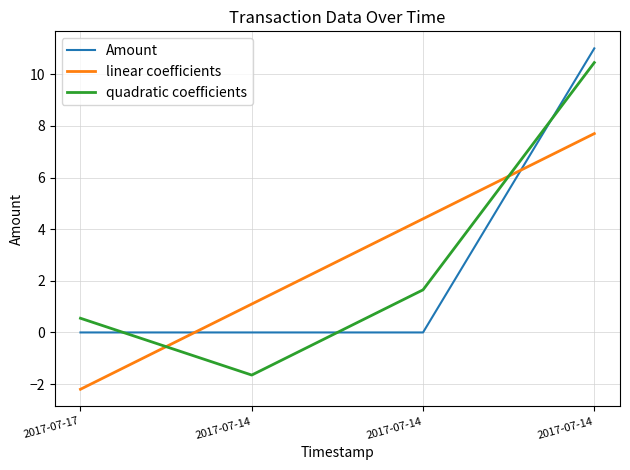

Reading right to left, list all the values displayed in this chart.

Amount: 2017-07-14=11.0	2017-07-14=0.0	2017-07-14=0.0	2017-07-17=0.0
linear coefficients: 2017-07-14=7.7	2017-07-14=4.4	2017-07-14=1.1	2017-07-17=-2.2
quadratic coefficients: 2017-07-14=10.5	2017-07-14=1.6	2017-07-14=-1.6	2017-07-17=0.6